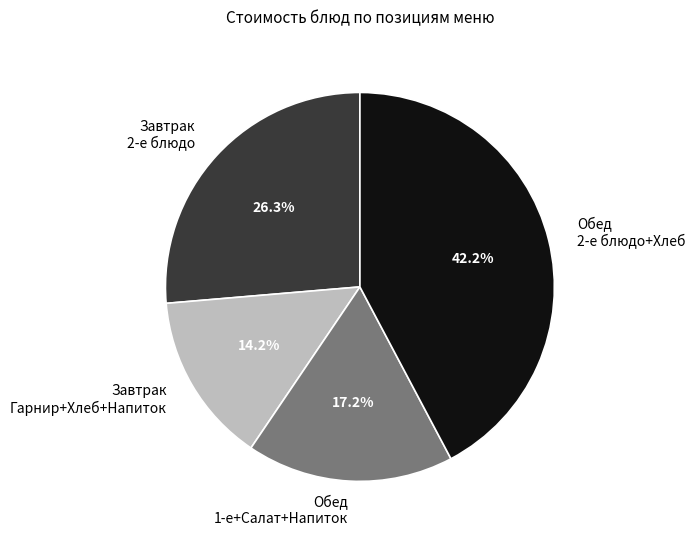

What is the ratio of the value at Завтрак 2-е блюдо to the value at Завтрак Гарнир+Хлеб+Напиток?

1.9